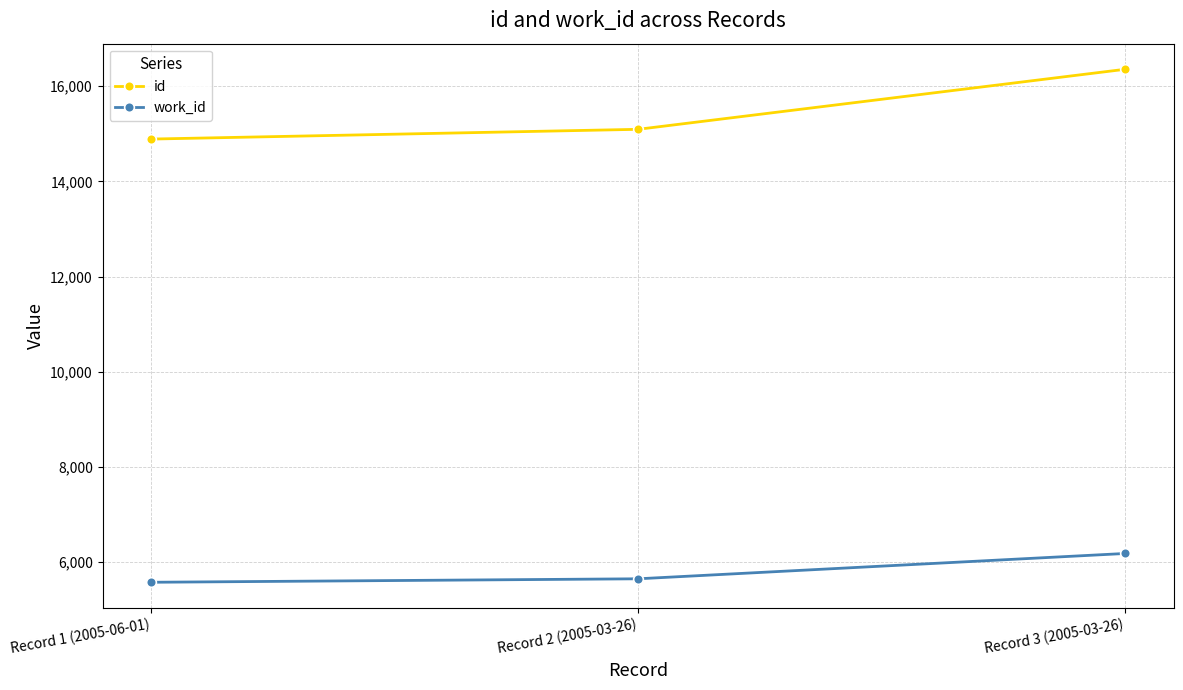

At which category is the sum across all series the highest?

Record 3 (2005-03-26)